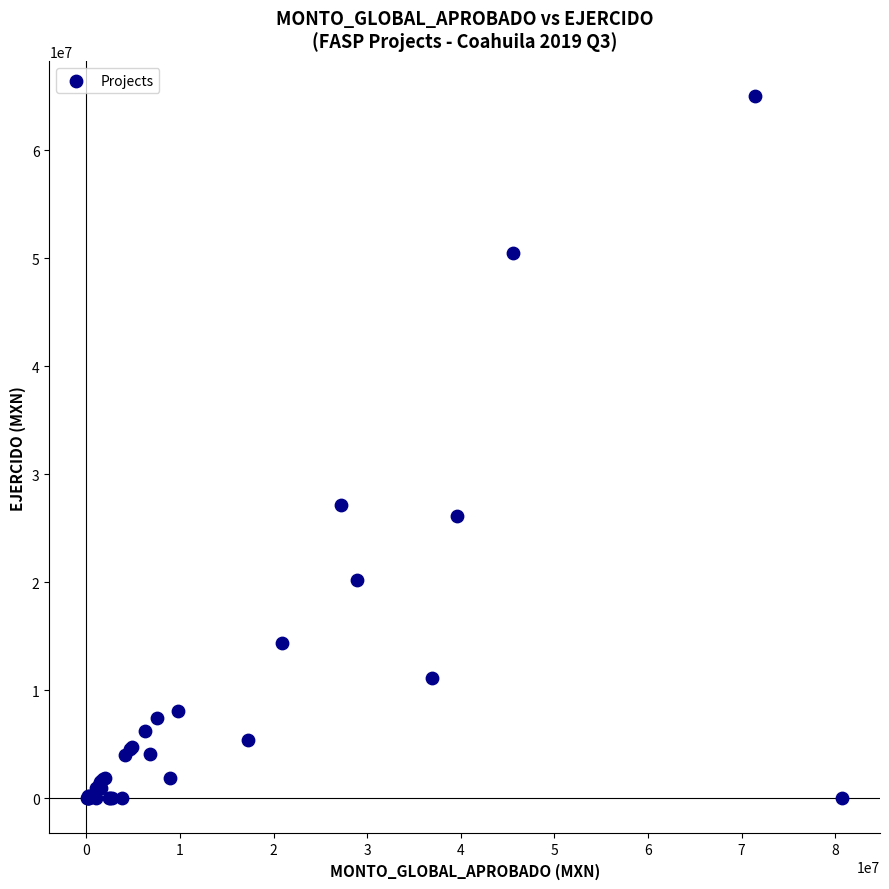

What Y value in the scatter plot is closest to 32516680?

27194999.8